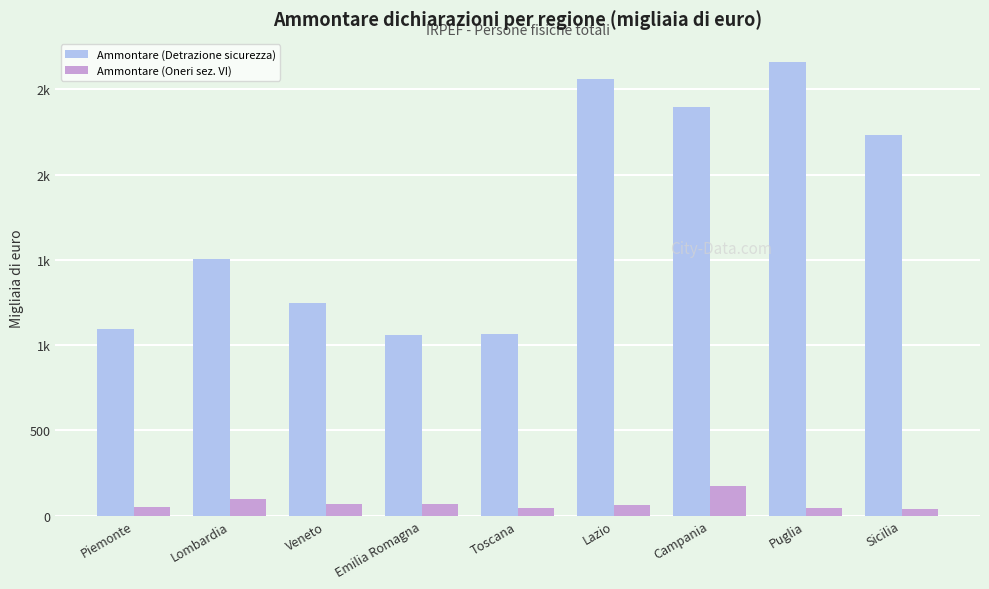

What is the total value across all series at Campania?

2574